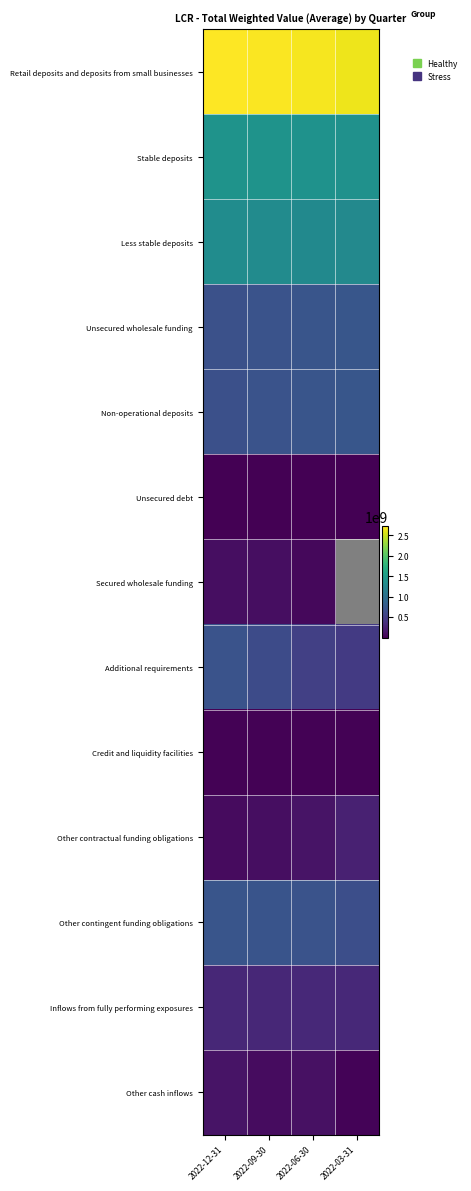

What is the minimum value for Other contingent funding obligations?

655570260.0